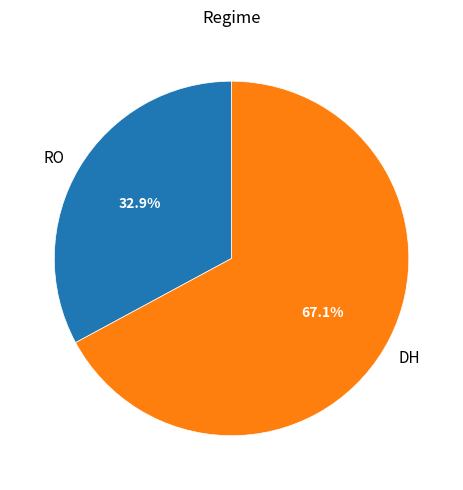

What percentage is the RO slice, to the nearest percent?

33%